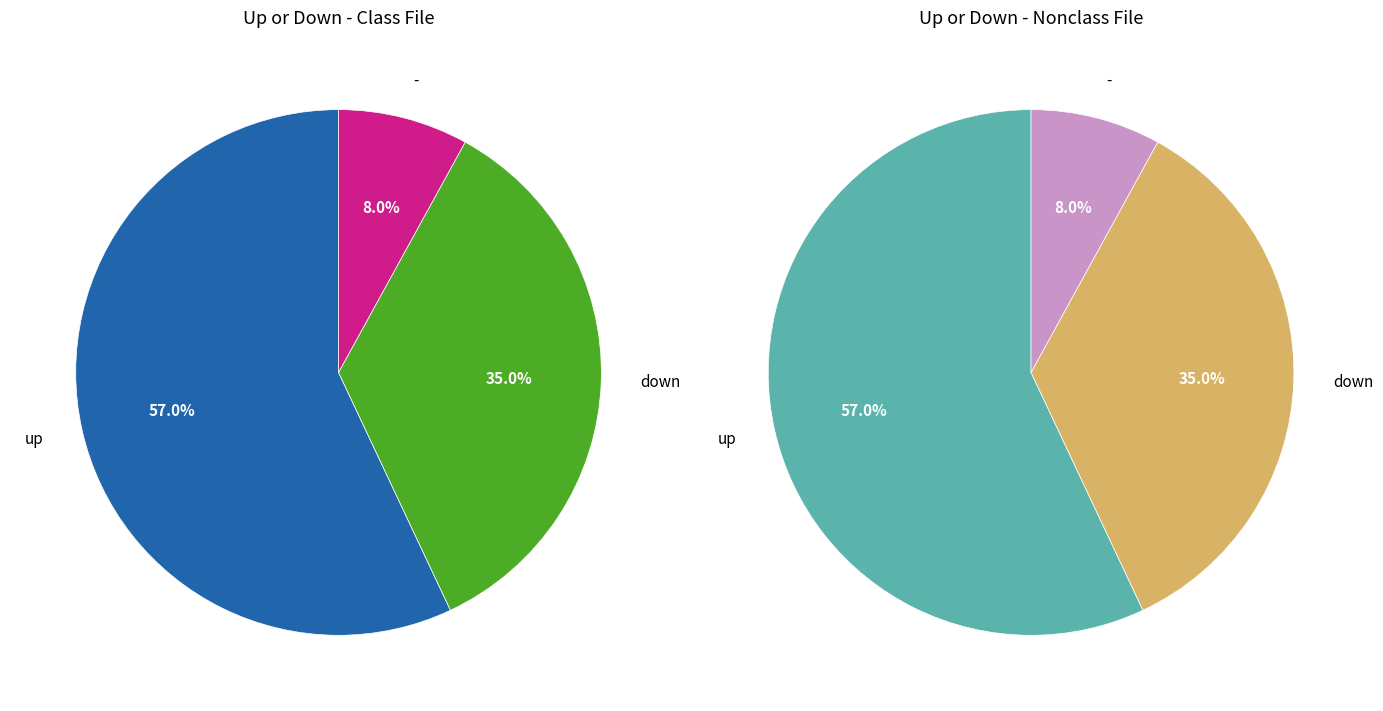

To the nearest percent, what is the average slice percentage?

33%